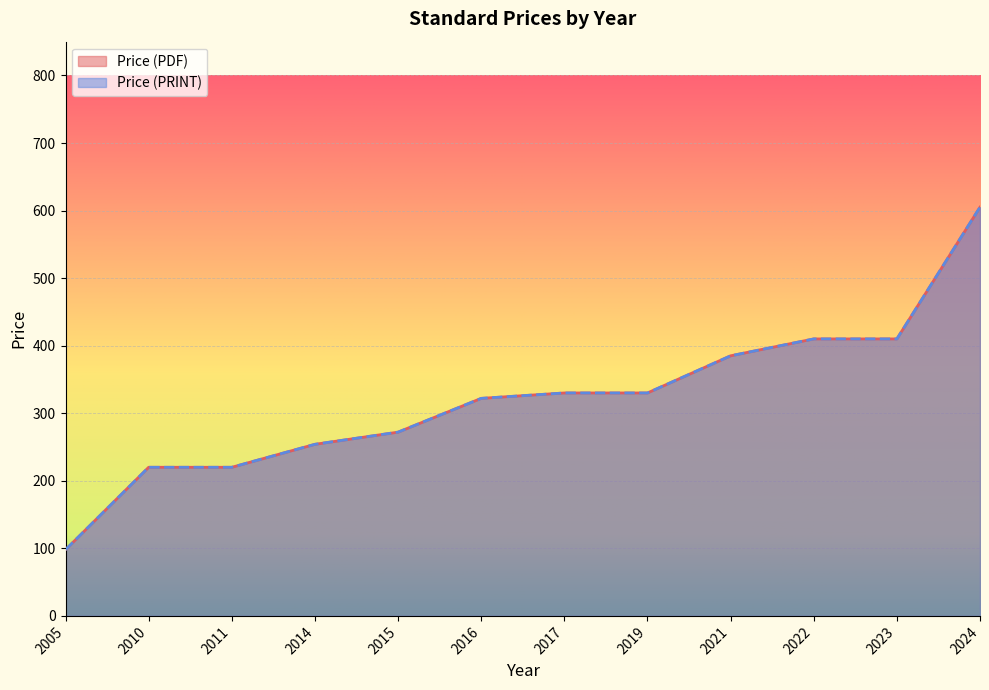

Is the value of Price (PDF) at 2023 greater than the value of Price (PRINT) at 2010?

Yes